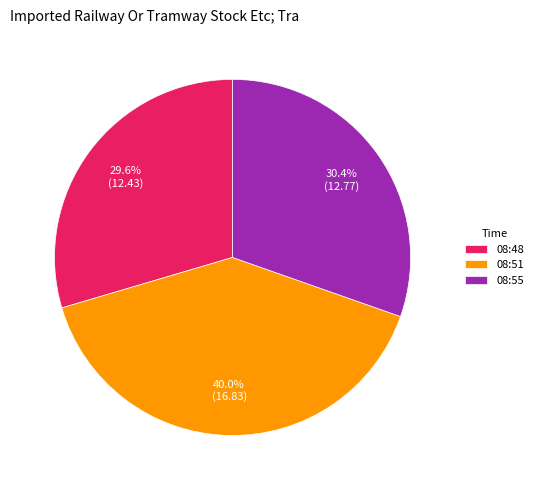

Which slice is the smallest?

08:48